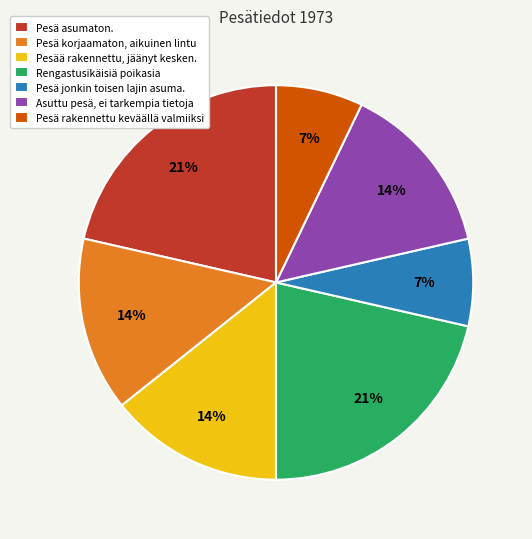

How many slices are in this pie chart?

7